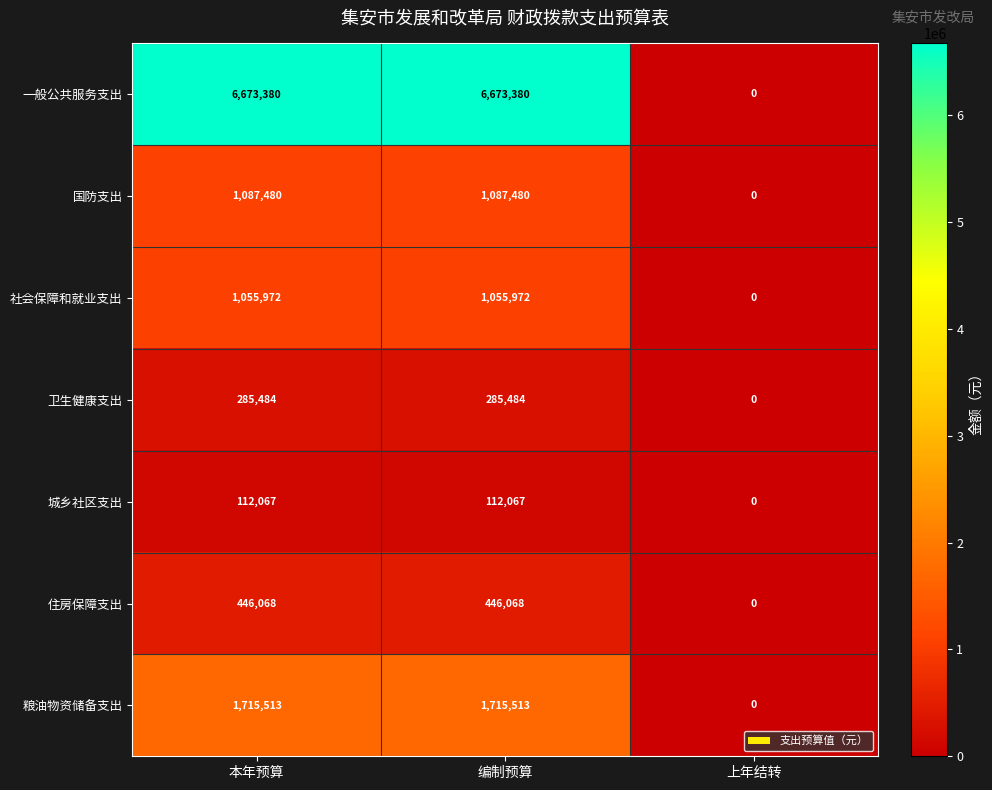

Reading left to right, transcribe all the data shown in this chart.

一般公共服务支出: 6673380	6673380	0
国防支出: 1087480	1087480	0
社会保障和就业支出: 1055972	1055972	0
卫生健康支出: 285484	285484	0
城乡社区支出: 112067	112067	0
住房保障支出: 446068	446068	0
粮油物资储备支出: 1715513	1715513	0